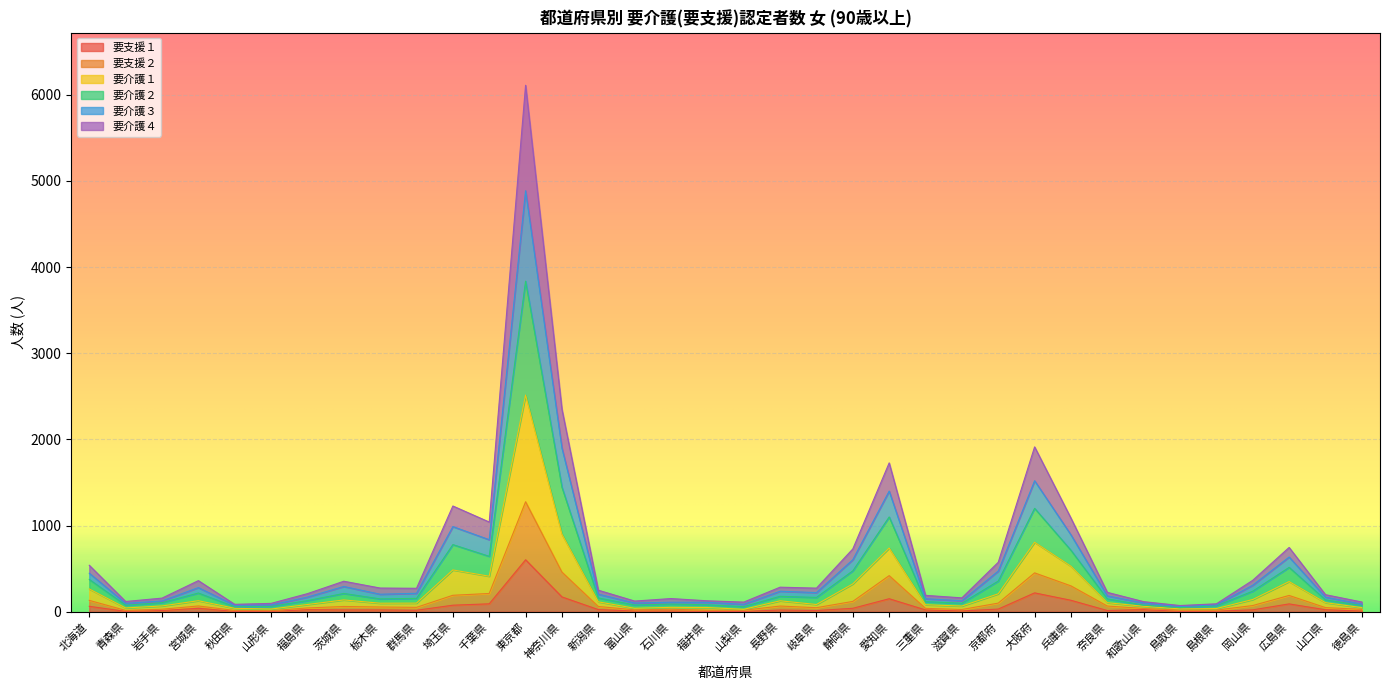

Which category has the highest value in the 要支援１ series?

東京都